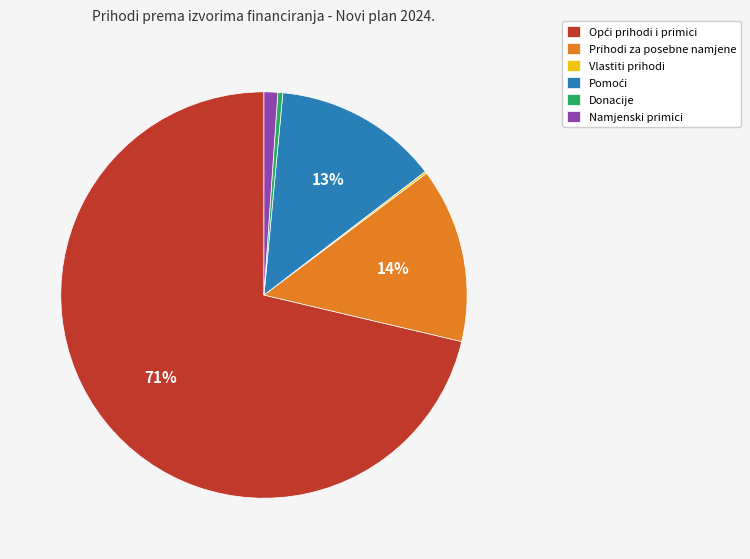

Is Prihodi za posebne namjene the majority of the pie?

No